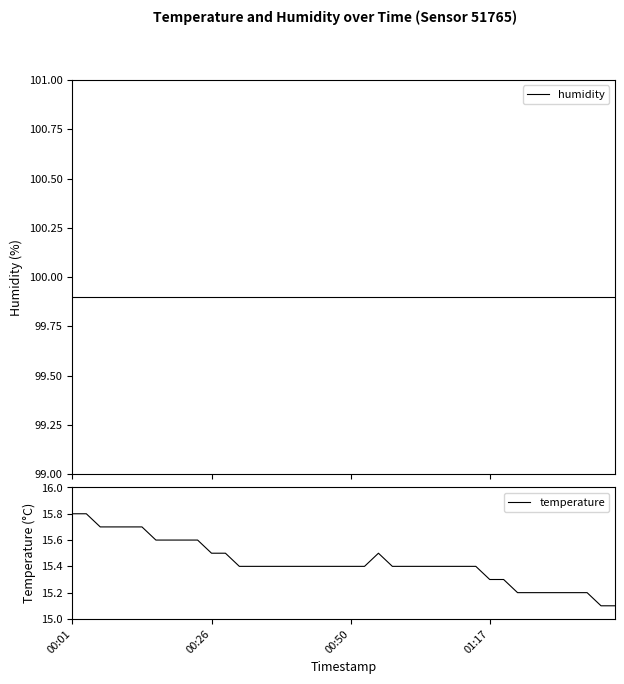

At which label does temperature reach its peak?

00:01